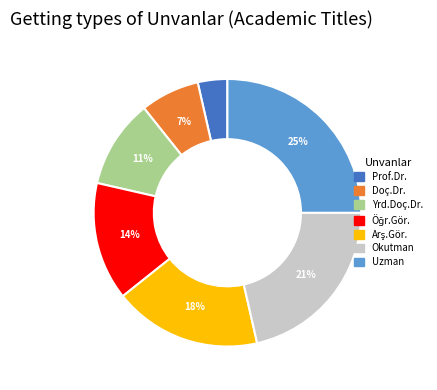

True or false: Okutman accounts for 21% of the total.

True